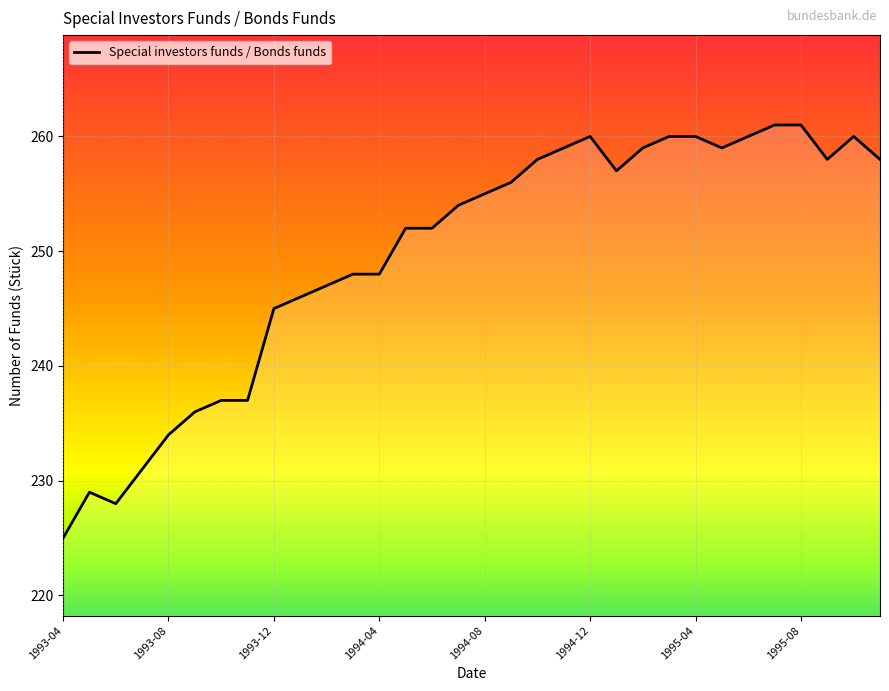

What is the minimum value shown in the chart?

225